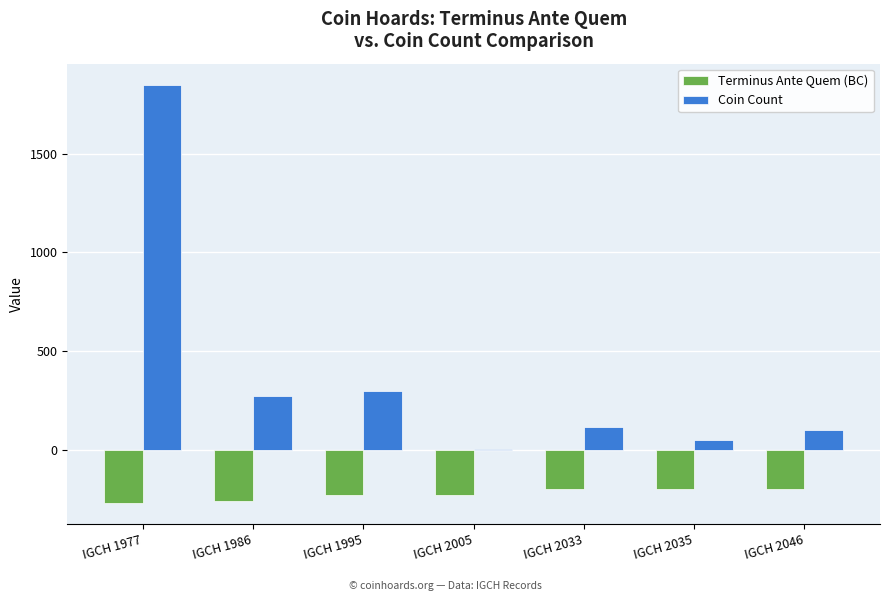

The value of Terminus Ante Quem (BC) at IGCH 2005 is -230. True or false?

True